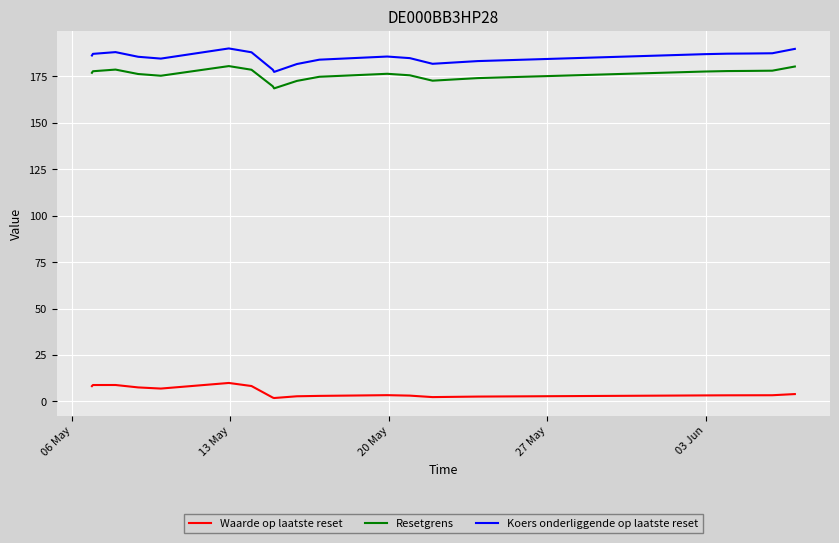

What is the maximum value for Resetgrens?

180.6